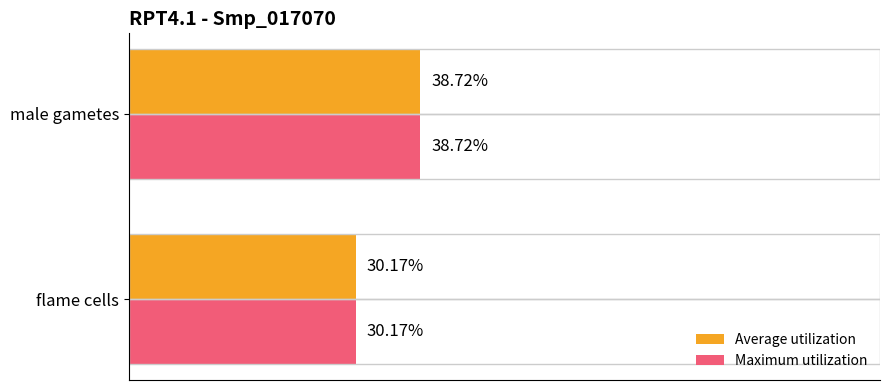

Is the value of Maximum utilization at male gametes greater than the value of Average utilization at flame cells?

Yes